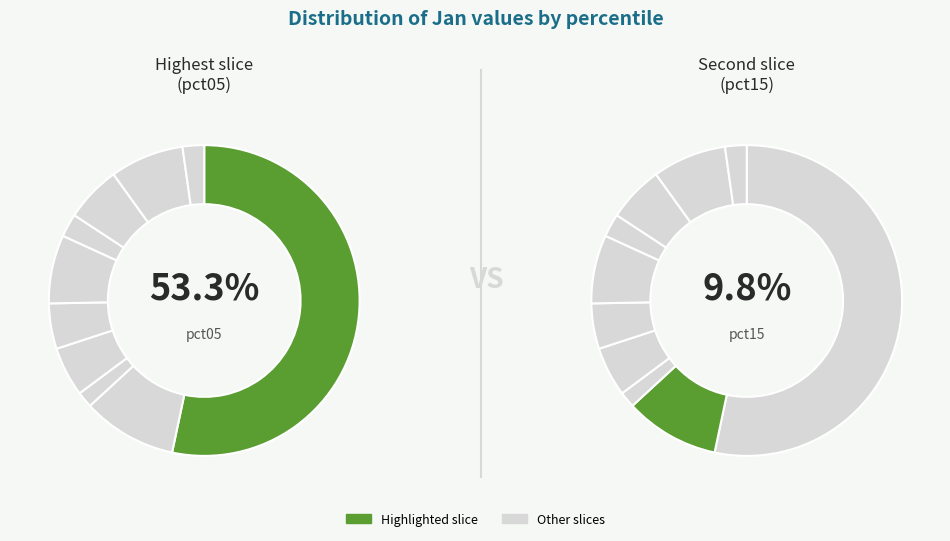

Is it true that pct45 is 5% of the pie?

True